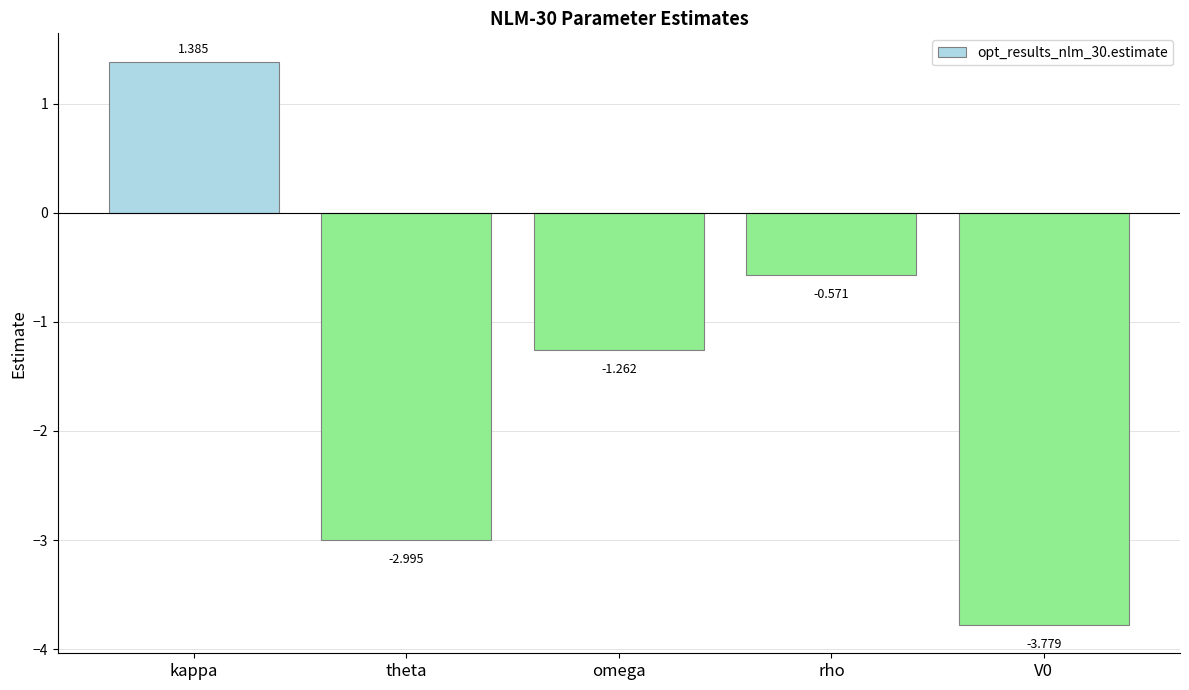

What is the label of the 3rd bar from the left?

omega